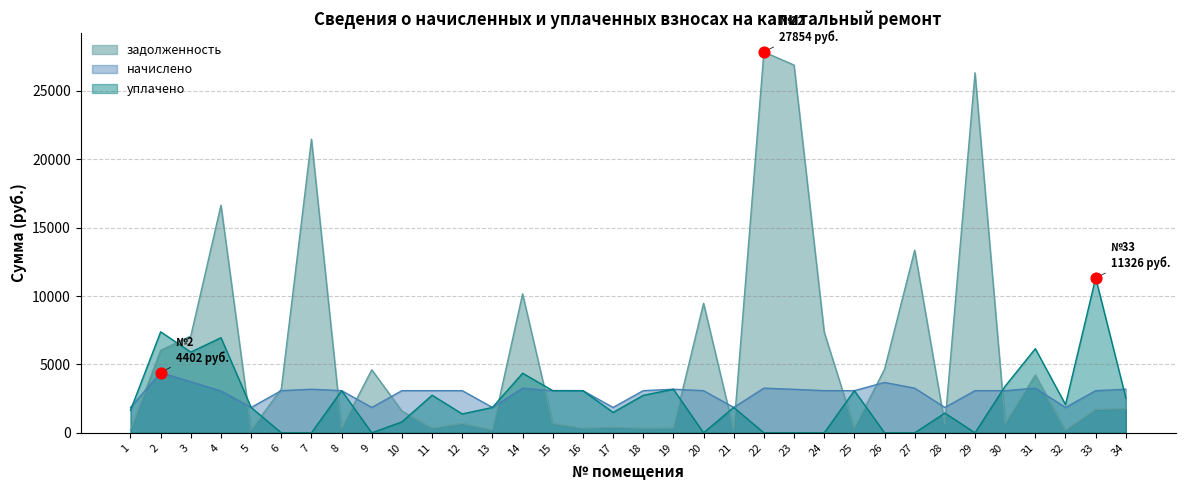

What is the total value across all series at 19?

6724.7